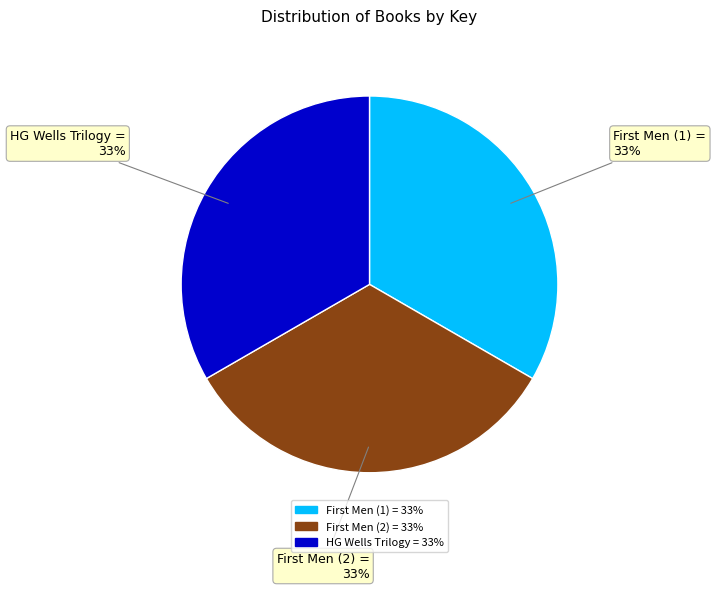

Is there any slice that represents more than half of the pie?

No